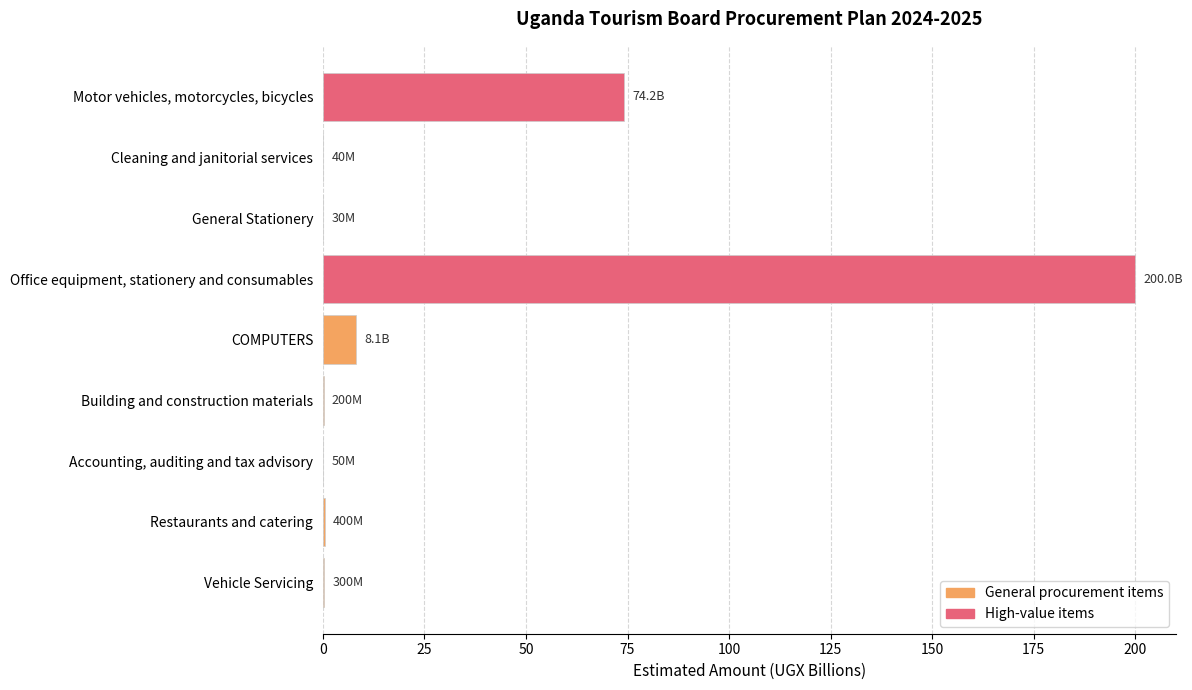

At which label is the value closest to 100?

Motor vehicles, motorcycles, bicycles